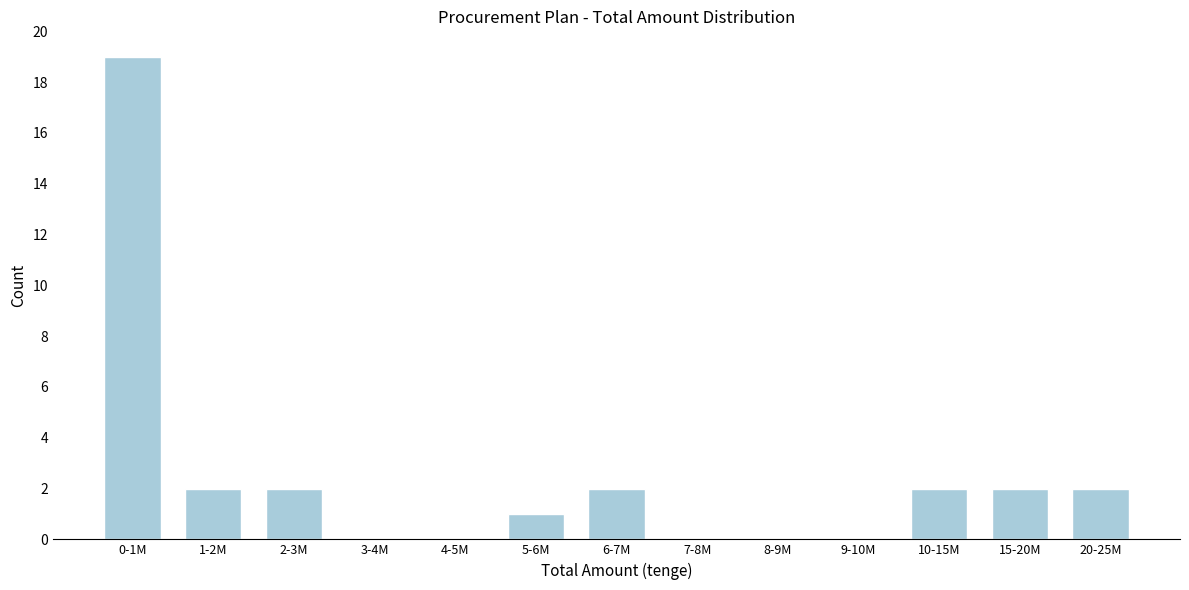

Which has a higher value, 8-9M or 20-25M?

20-25M